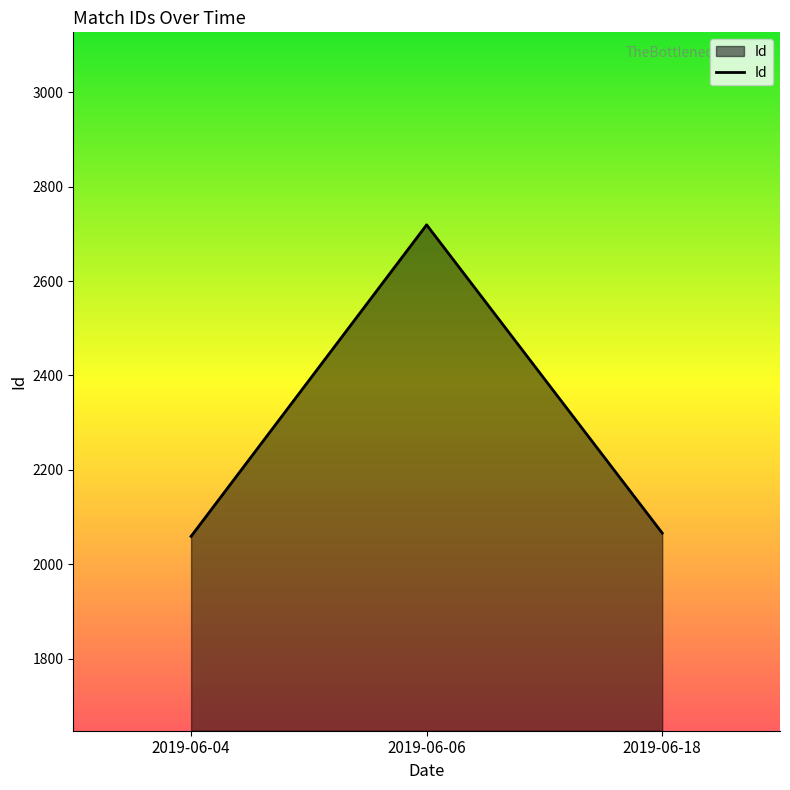

At which category does the chart reach its peak across all series?

2019-06-06